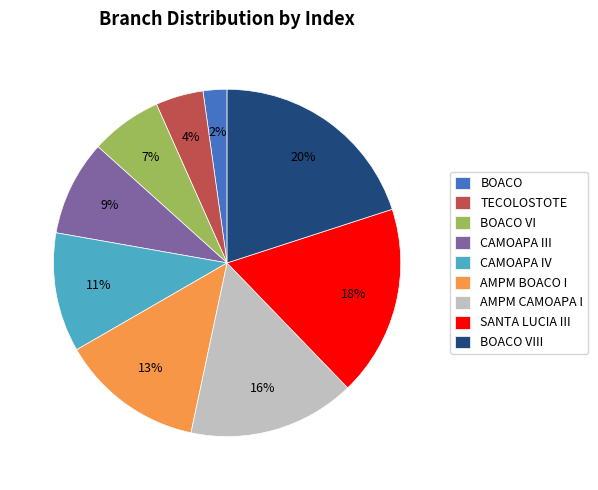

Rank the categories by value from highest to lowest.

BOACO VIII, SANTA LUCIA III, AMPM CAMOAPA I, AMPM BOACO I, CAMOAPA IV, CAMOAPA III, BOACO VI, TECOLOSTOTE, BOACO